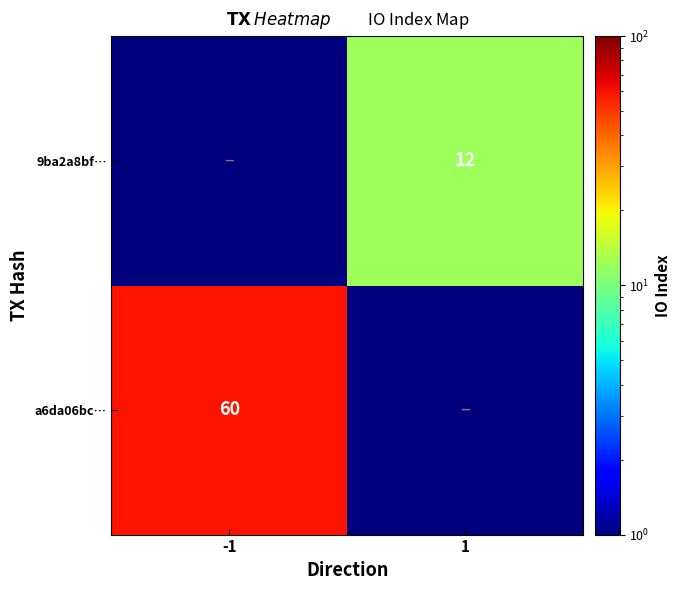

The 9ba2a8bf… series shows 12.0 at 1. True or false?

True